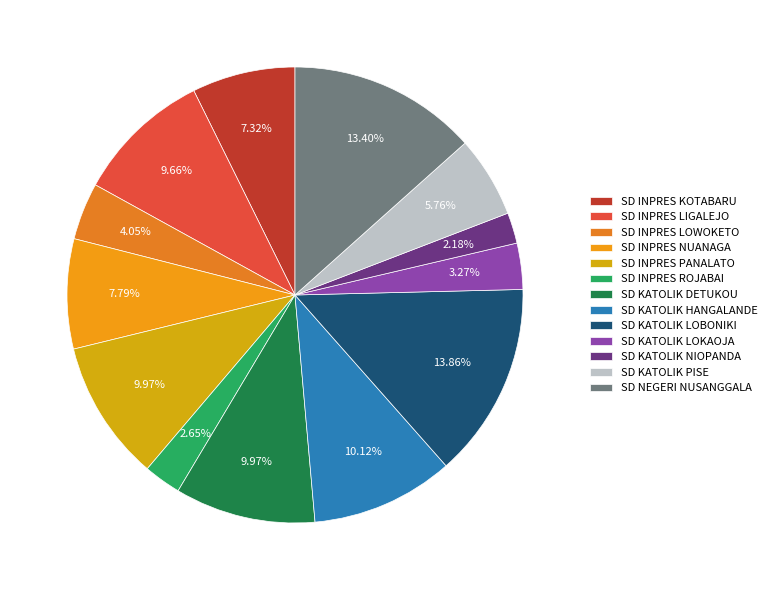

To the nearest percent, what is the difference between the SD KATOLIK DETUKOU and SD INPRES ROJABAI slice percentages?

7%